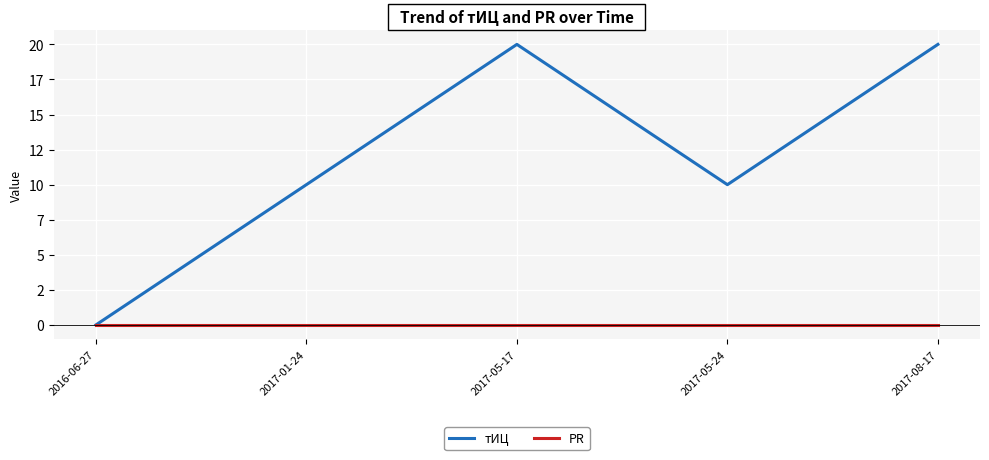

What is the value of the тИЦ point at the 4th from the left?

10